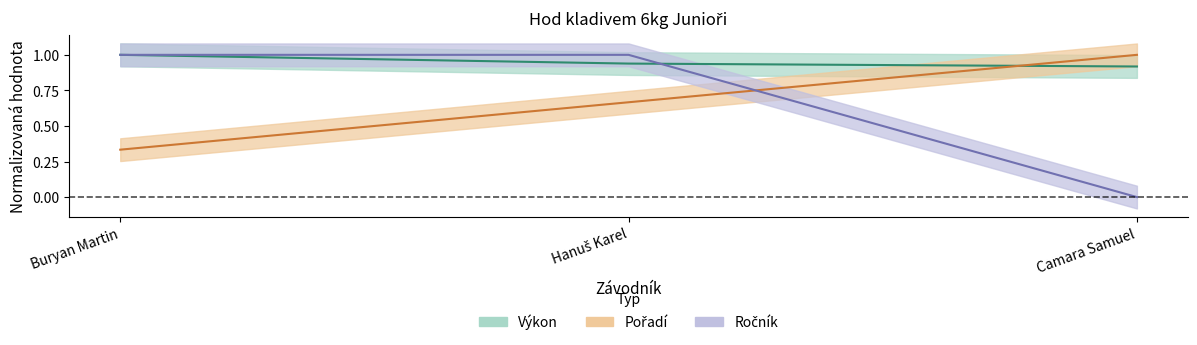

At how many categories does at least one series exceed 0?

3